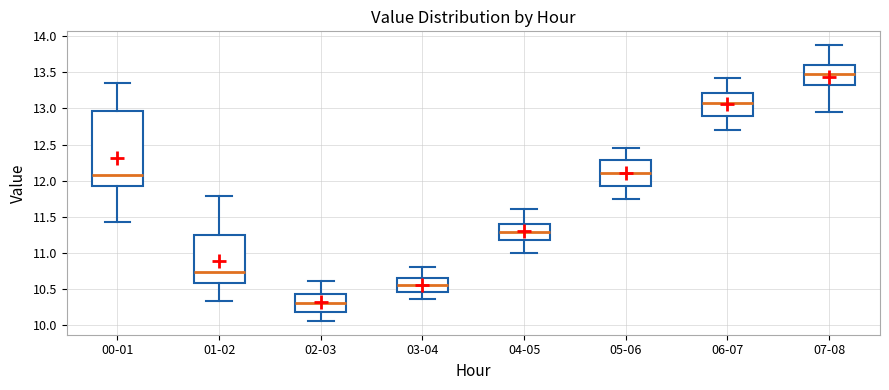

Reading left to right, transcribe this box plot: for each box, give where its median line is, the range the box spans, and where its two whiskers end, as read against the y-axis. The values are not printed on the chart, so give them approximately, as read against the axis.

00-01: median 12.10, box 11.95 to 12.95, whiskers 11.40 to 13.35
01-02: median 10.75, box 10.60 to 11.25, whiskers 10.30 to 11.80
02-03: median 10.30, box 10.20 to 10.40, whiskers 10.05 to 10.60
03-04: median 10.55, box 10.45 to 10.65, whiskers 10.35 to 10.80
04-05: median 11.30, box 11.20 to 11.40, whiskers 11.00 to 11.60
05-06: median 12.10, box 11.90 to 12.30, whiskers 11.75 to 12.45
06-07: median 13.10, box 12.90 to 13.20, whiskers 12.70 to 13.40
07-08: median 13.50, box 13.30 to 13.60, whiskers 12.95 to 13.90